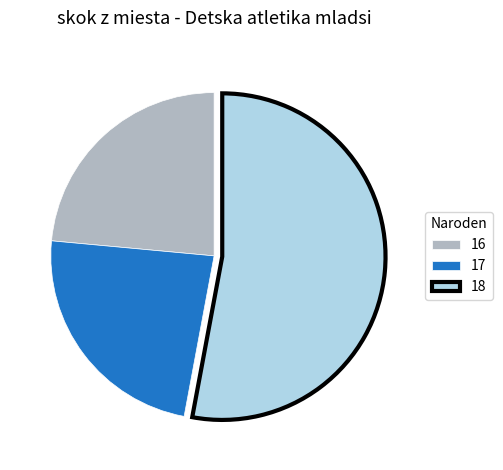

Which category accounts for the majority?

18